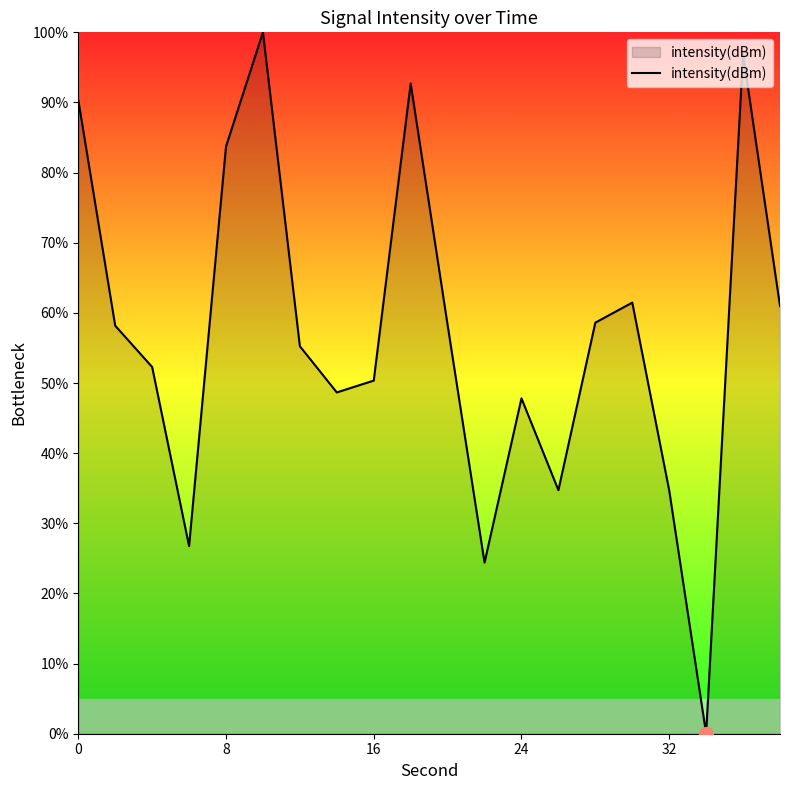

What is the greatest value displayed?

100.0